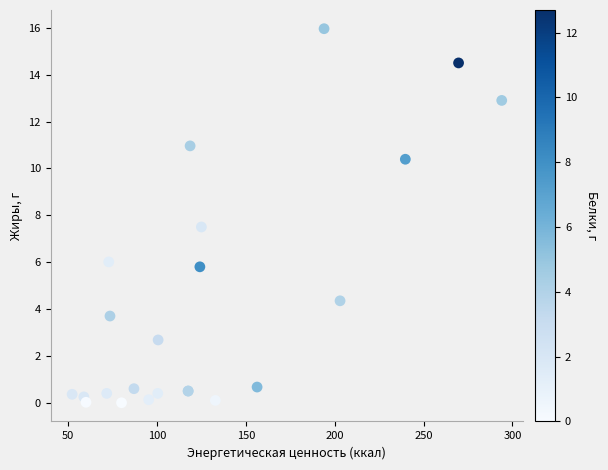

What Y value in the scatter plot is closest to 7?

7.5